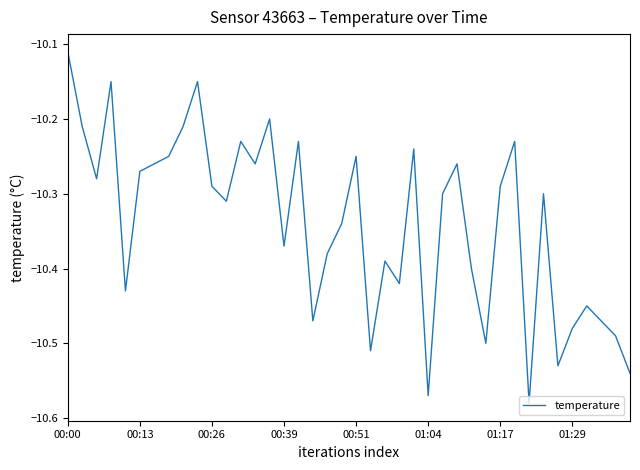

Where is the data nearest to the value -10?

00:00